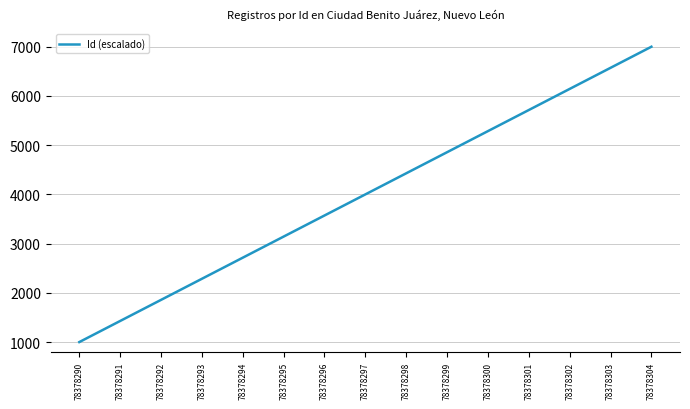

Between 78378297 and 78378303, which is larger?

78378303